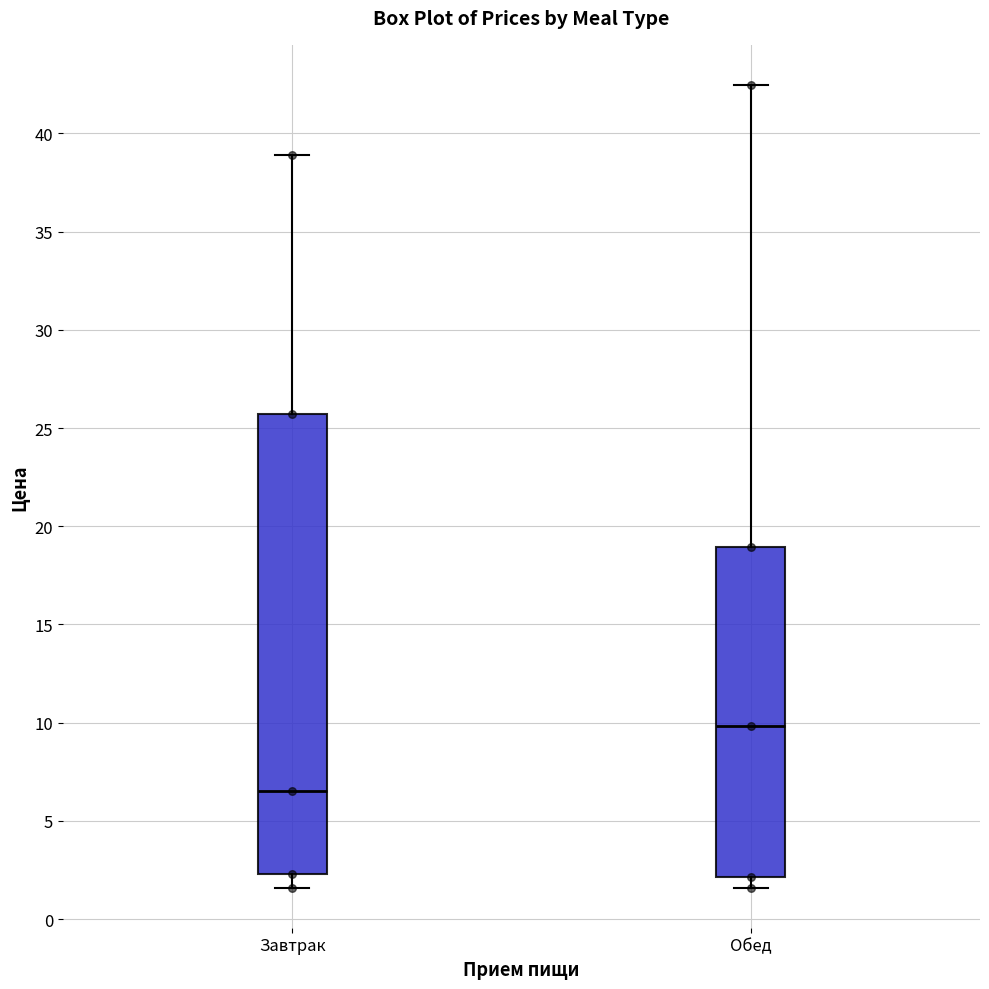

Reading left to right, read every box against the y-axis: the position of its median line, the range the box covers, and the ends of its whiskers. The values are not printed on the chart, so give them approximately, as read against the axis.

Завтрак: median 6.5, box 2.5 to 25.5, whiskers 1.5 to 39.0
Обед: median 10.0, box 2.0 to 19.0, whiskers 1.5 to 42.5